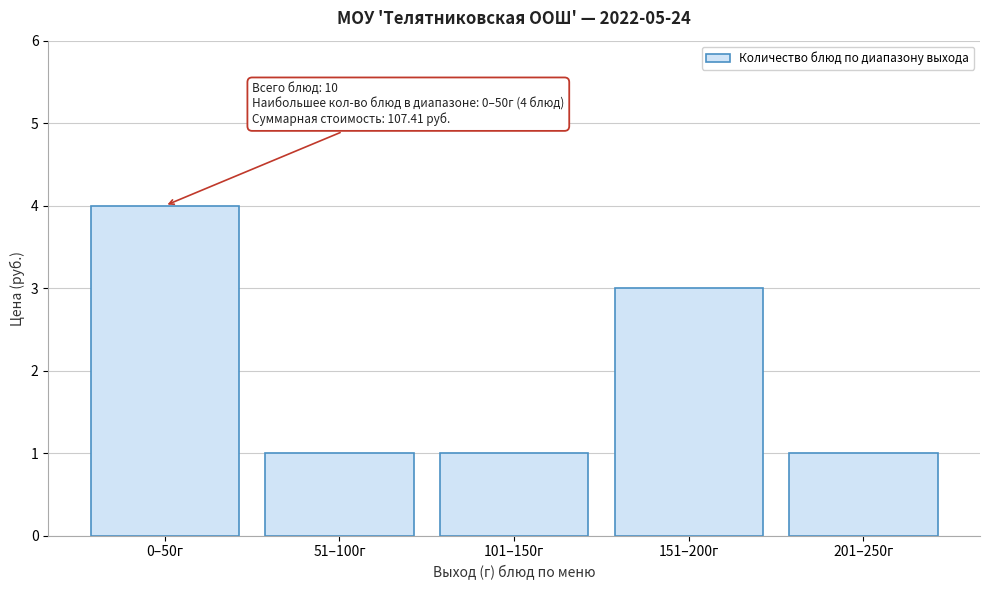

Reading right to left, list all the values displayed in this chart.

1	3	1	1	4